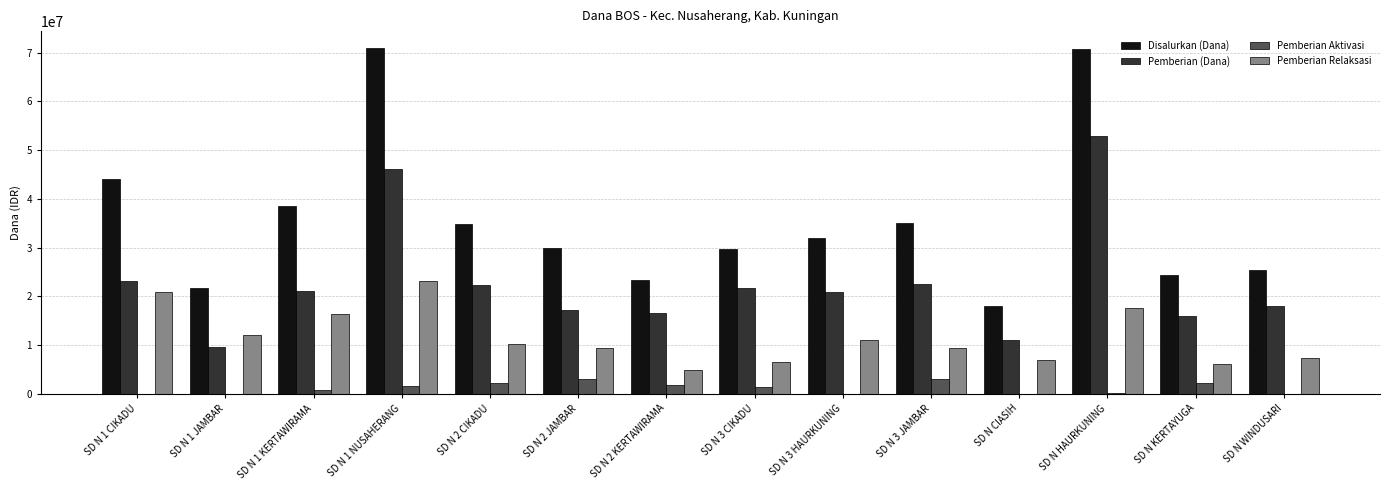

How many groups of bars are there?

14